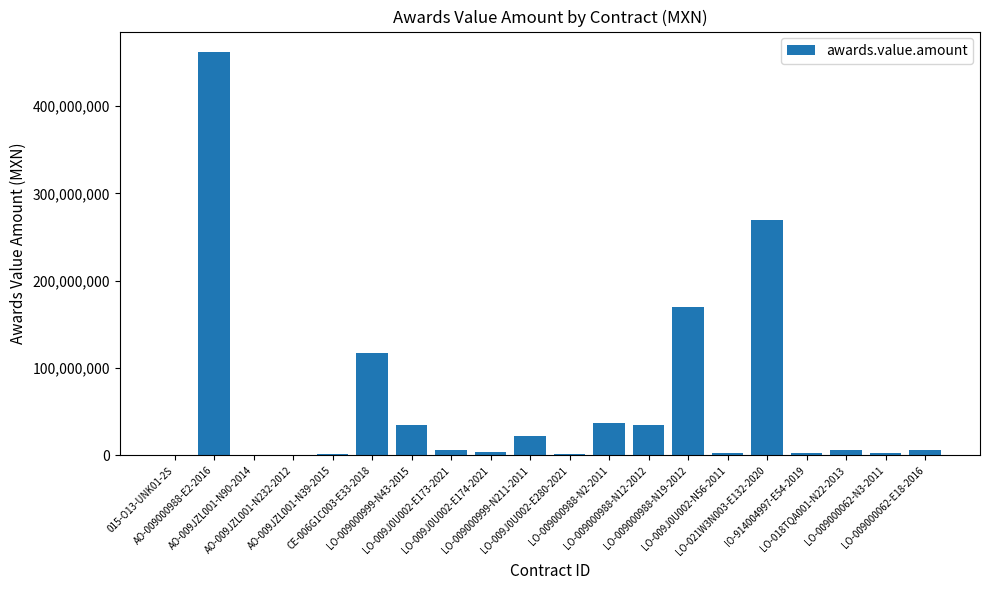

Count the number of values greater than 6263995.

10